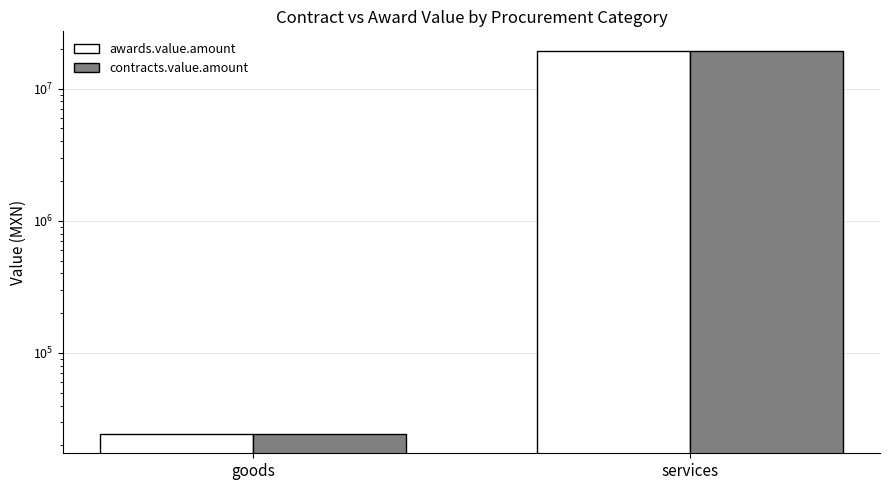

What is the smallest value displayed?

24360.0